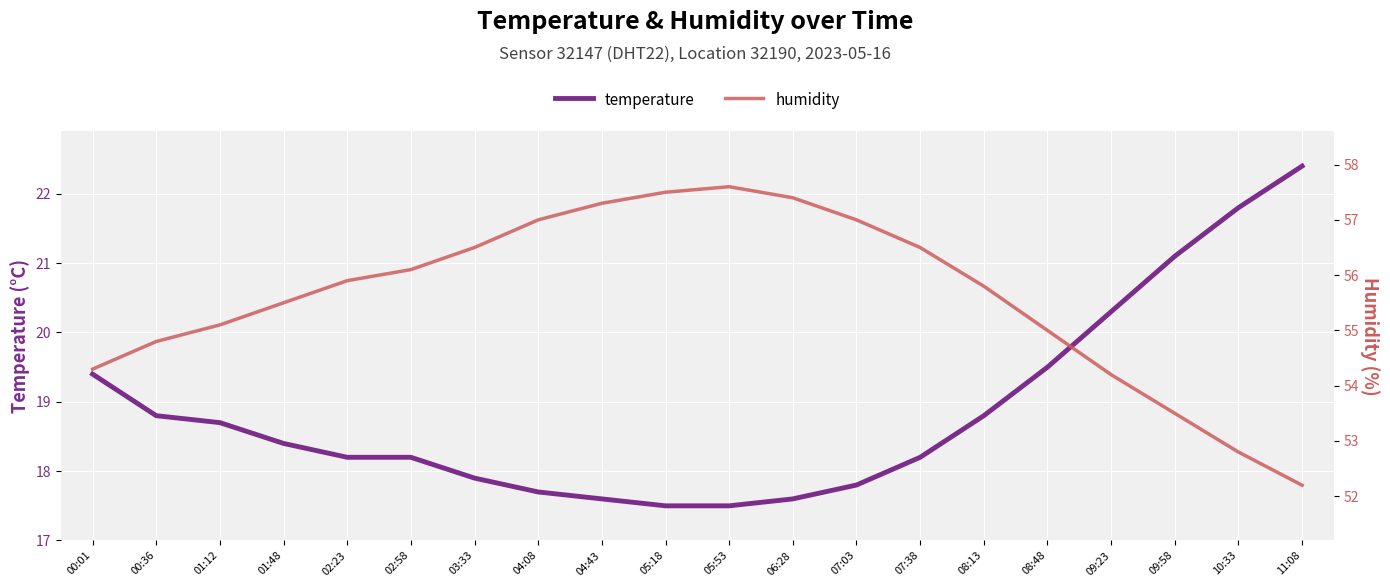

At which label is temperature closest to 19?

00:36